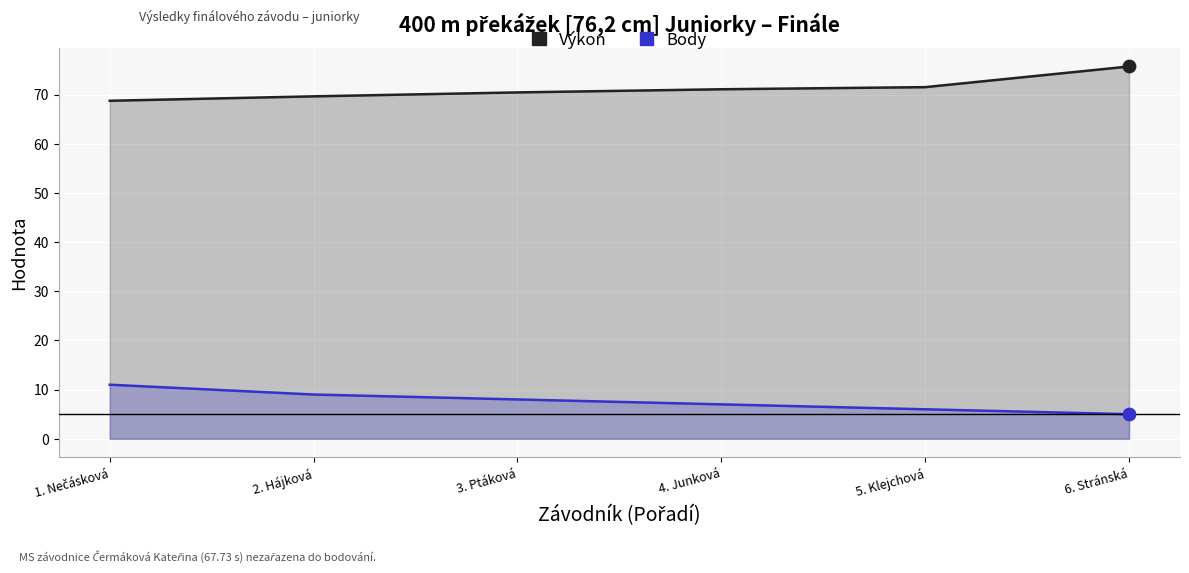

What is the total value across all series at 2. Hájková?

78.7